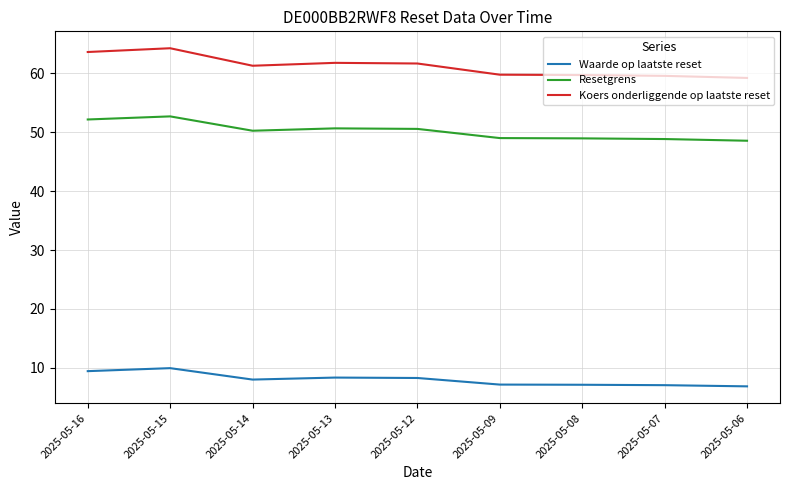

True or false: Koers onderliggende op laatste reset and Resetgrens cross at least once.

False